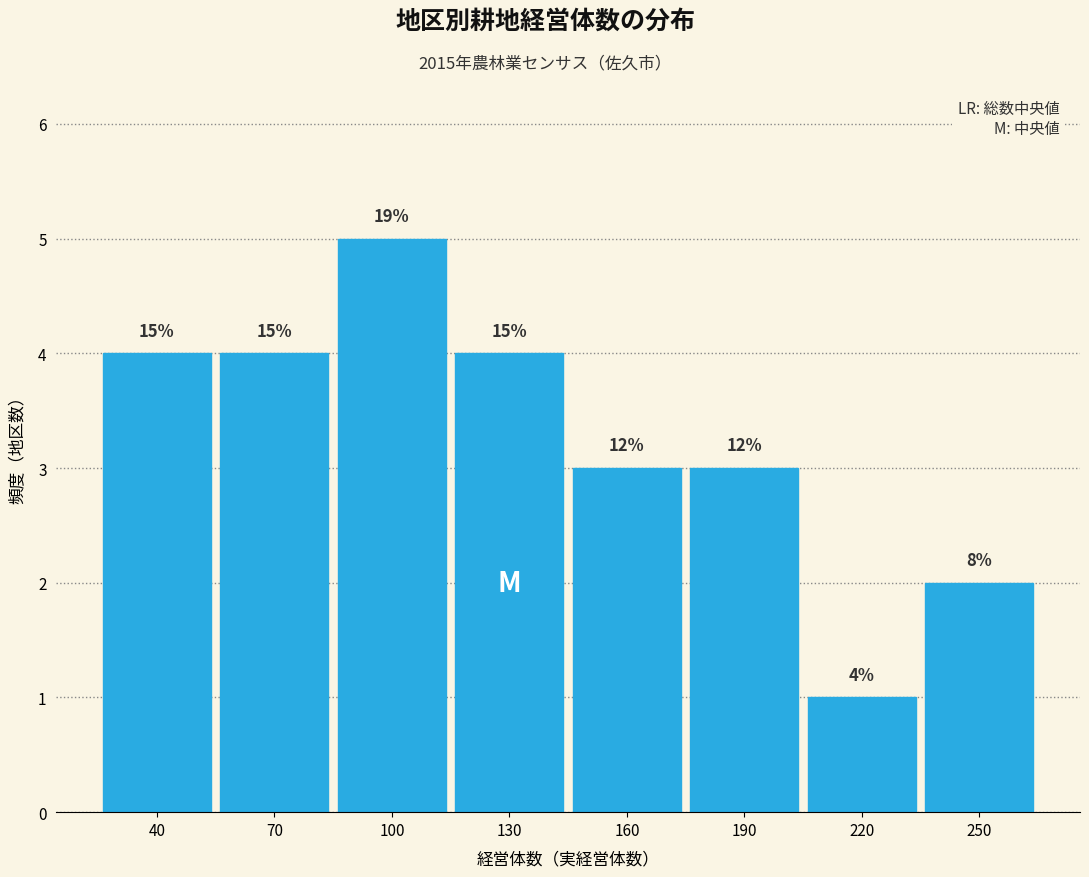

Are the bars horizontal?

No